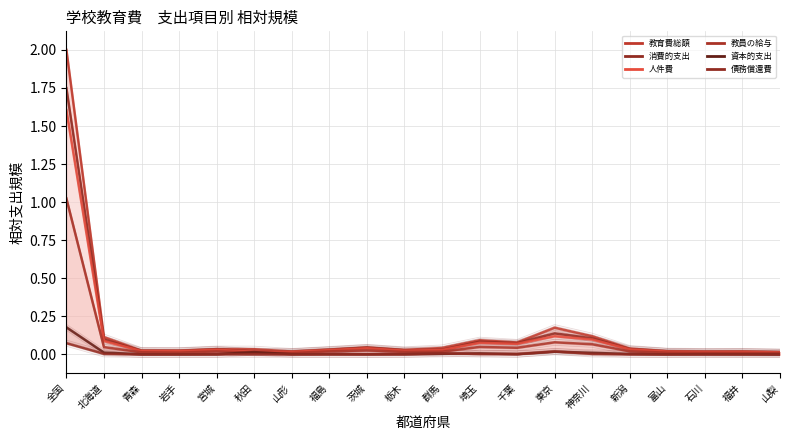

What is the total value across all series at 富山?

0.1